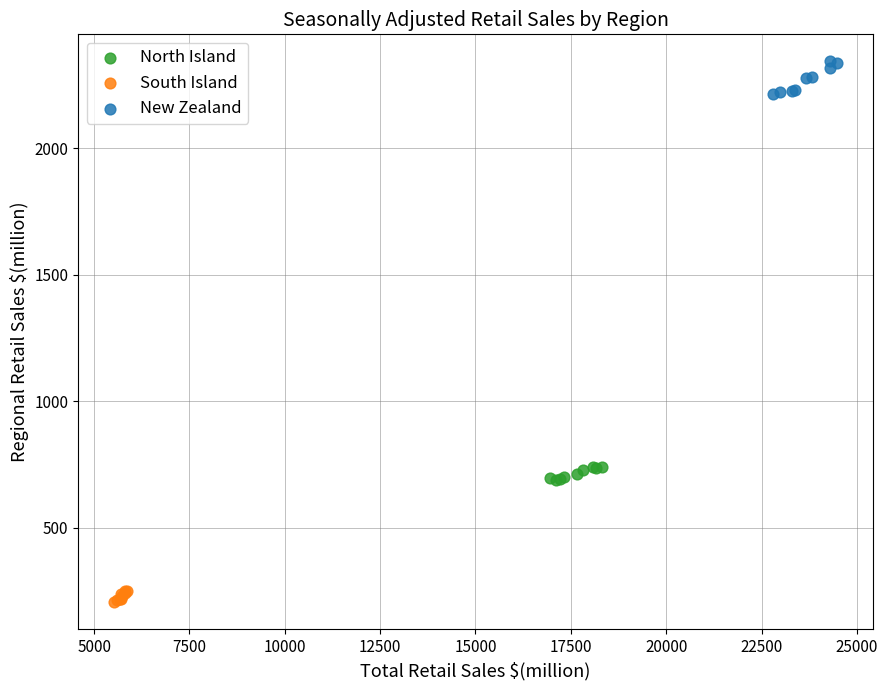

Which series reaches the maximum Y coordinate?

New Zealand